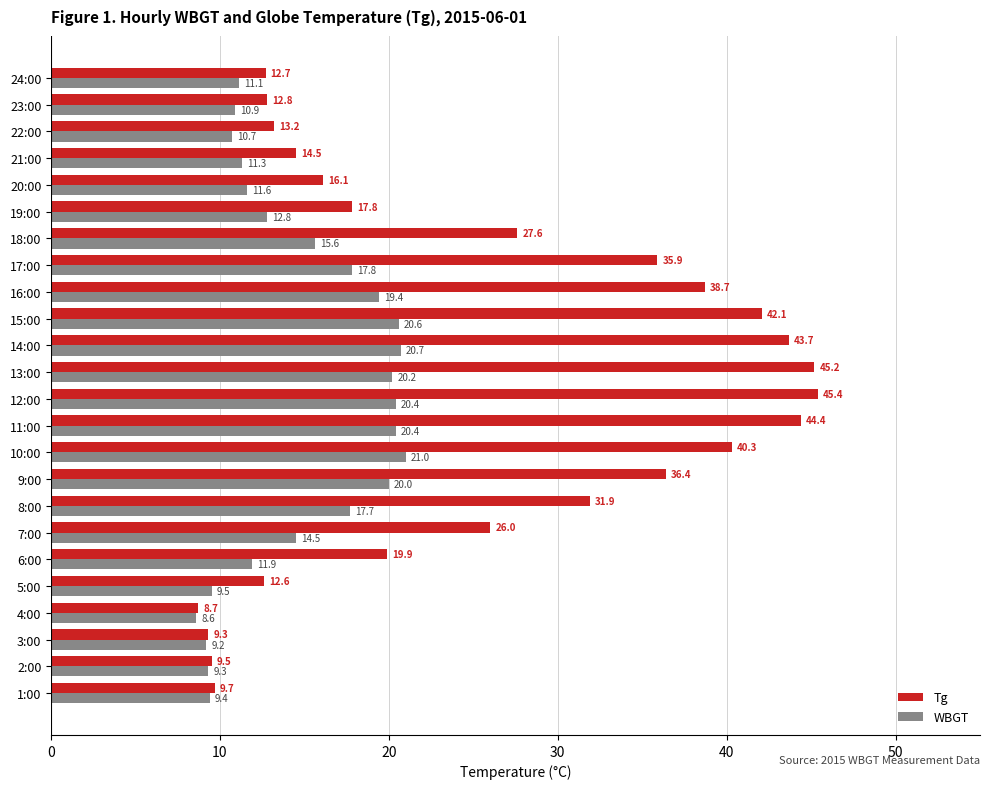

What are all the series names shown in the legend?

Tg, WBGT